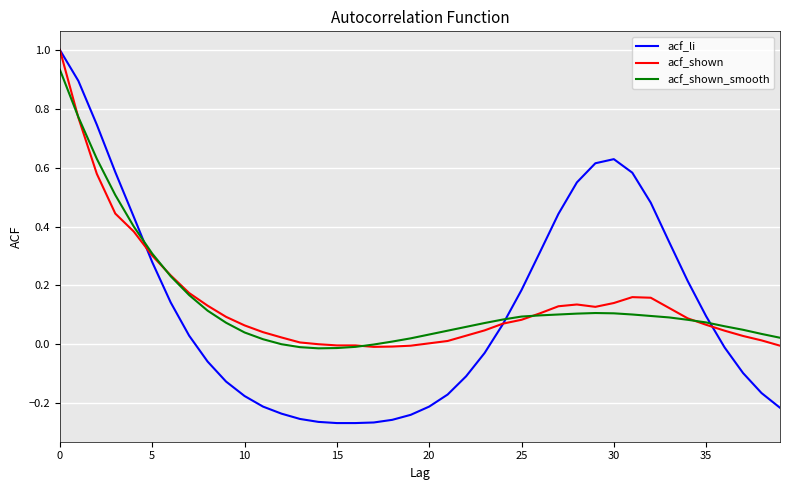

What is the maximum value shown in the chart?

1.0